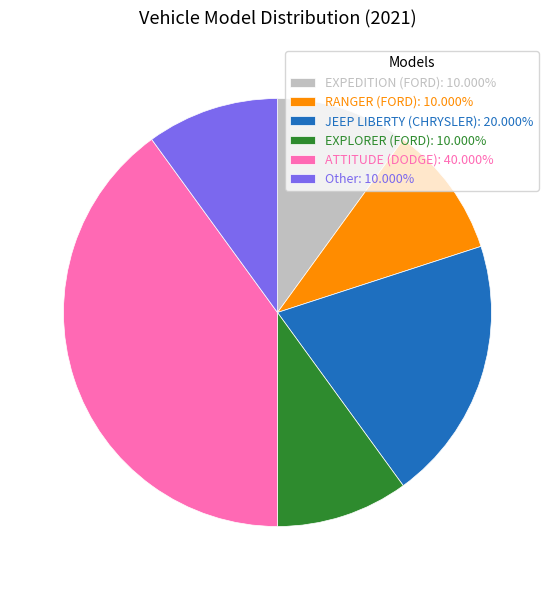

How many slices are in this pie chart?

6